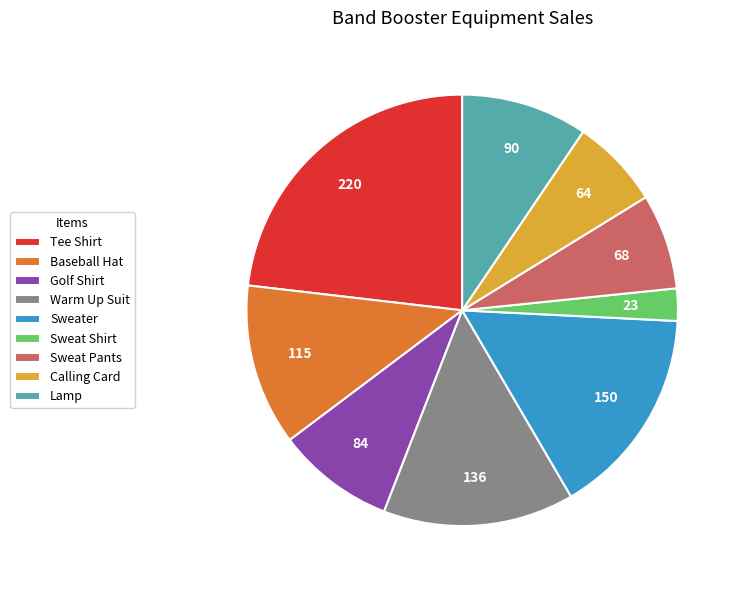

Is it true that Warm Up Suit is 20% of the pie?

False